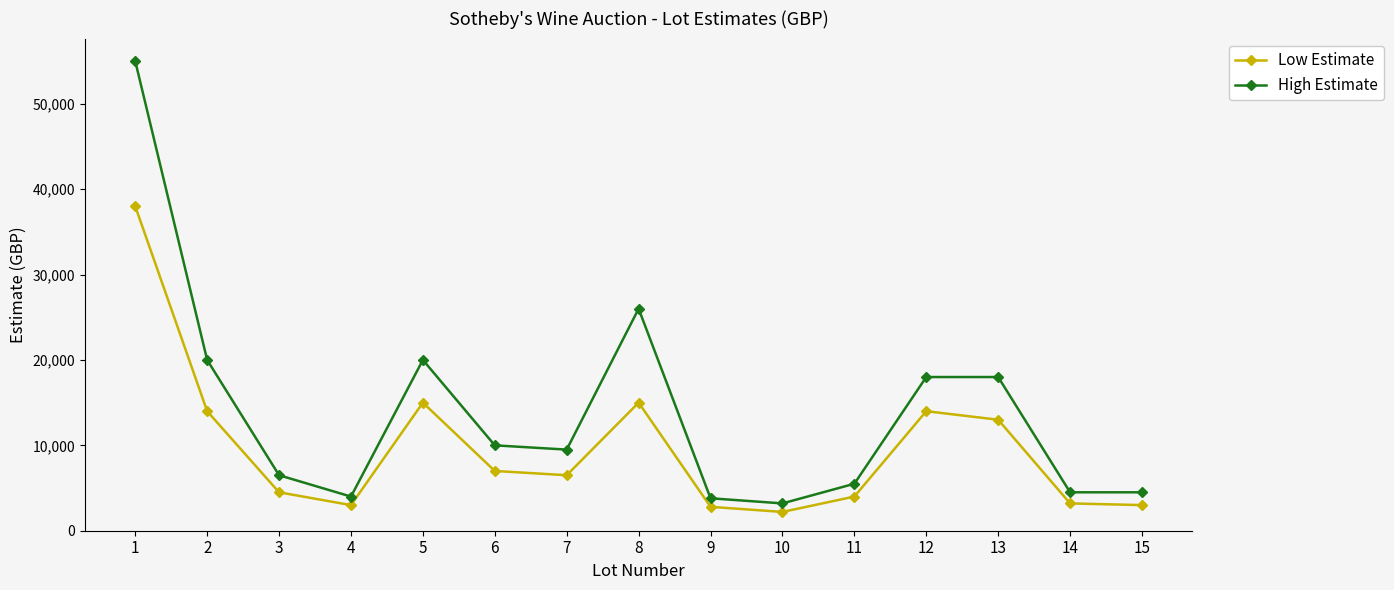

How many lines are shown in the chart?

2